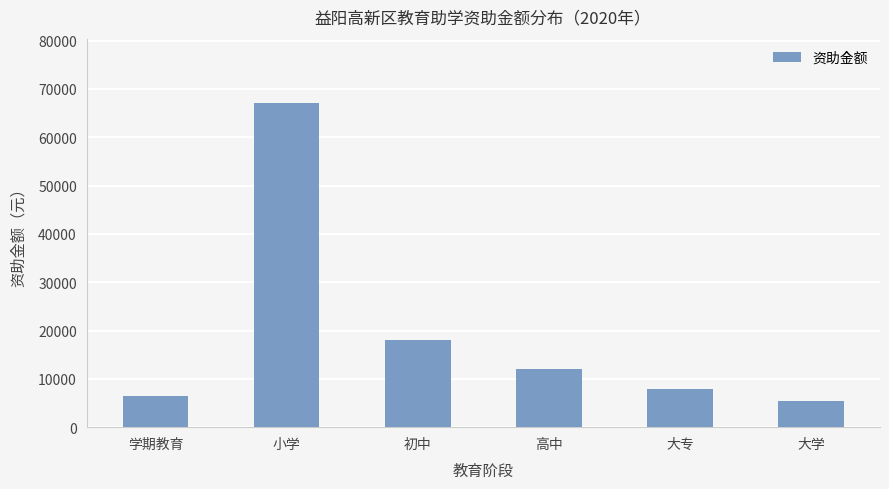

List the labels in order of value, largest first.

小学, 初中, 高中, 大专, 学期教育, 大学